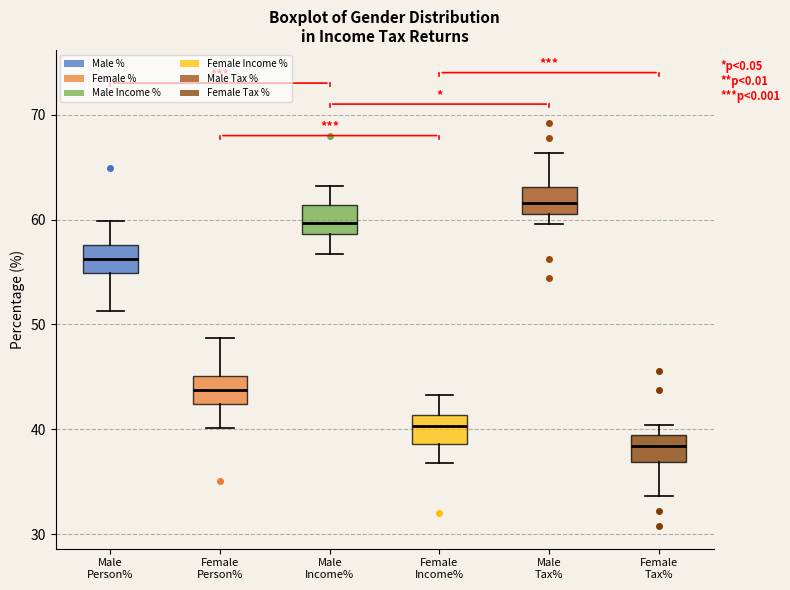

Where is the lower edge of the box for Male Person% on the y-axis? The values are not printed on the chart, so give them approximately, as read against the axis.

55